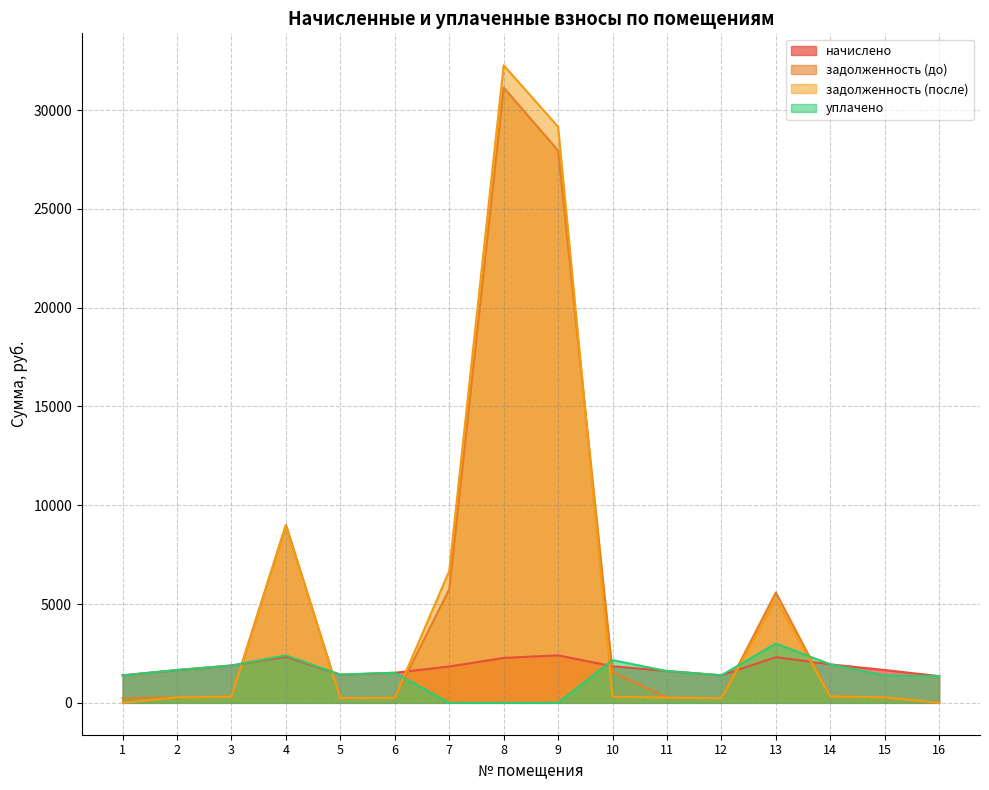

What is the total value across all series at 6?

3552.2